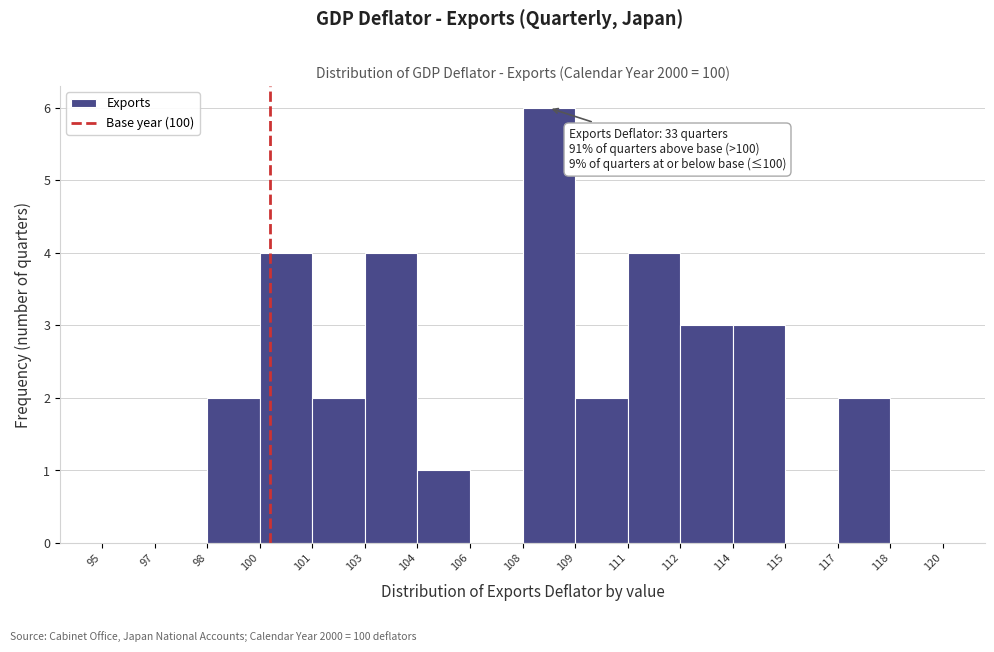

Which label corresponds to the largest value in the chart?

108